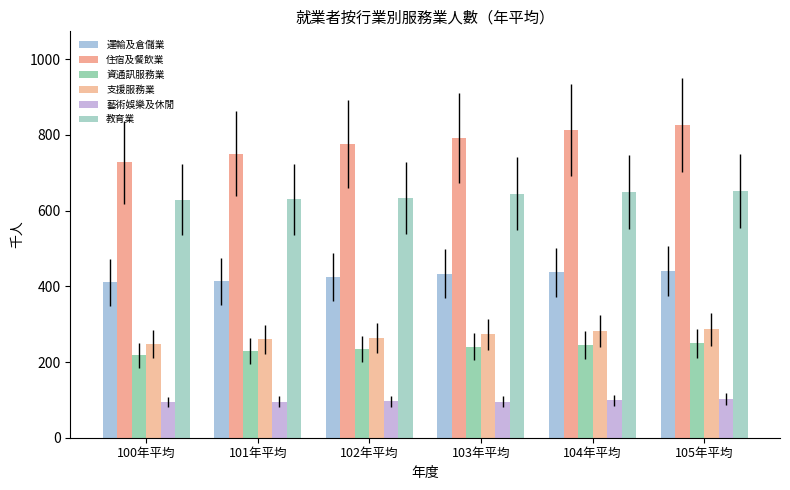

What is the difference between the maximum and second lowest values in the 藝術娛樂及休閒 series?

8